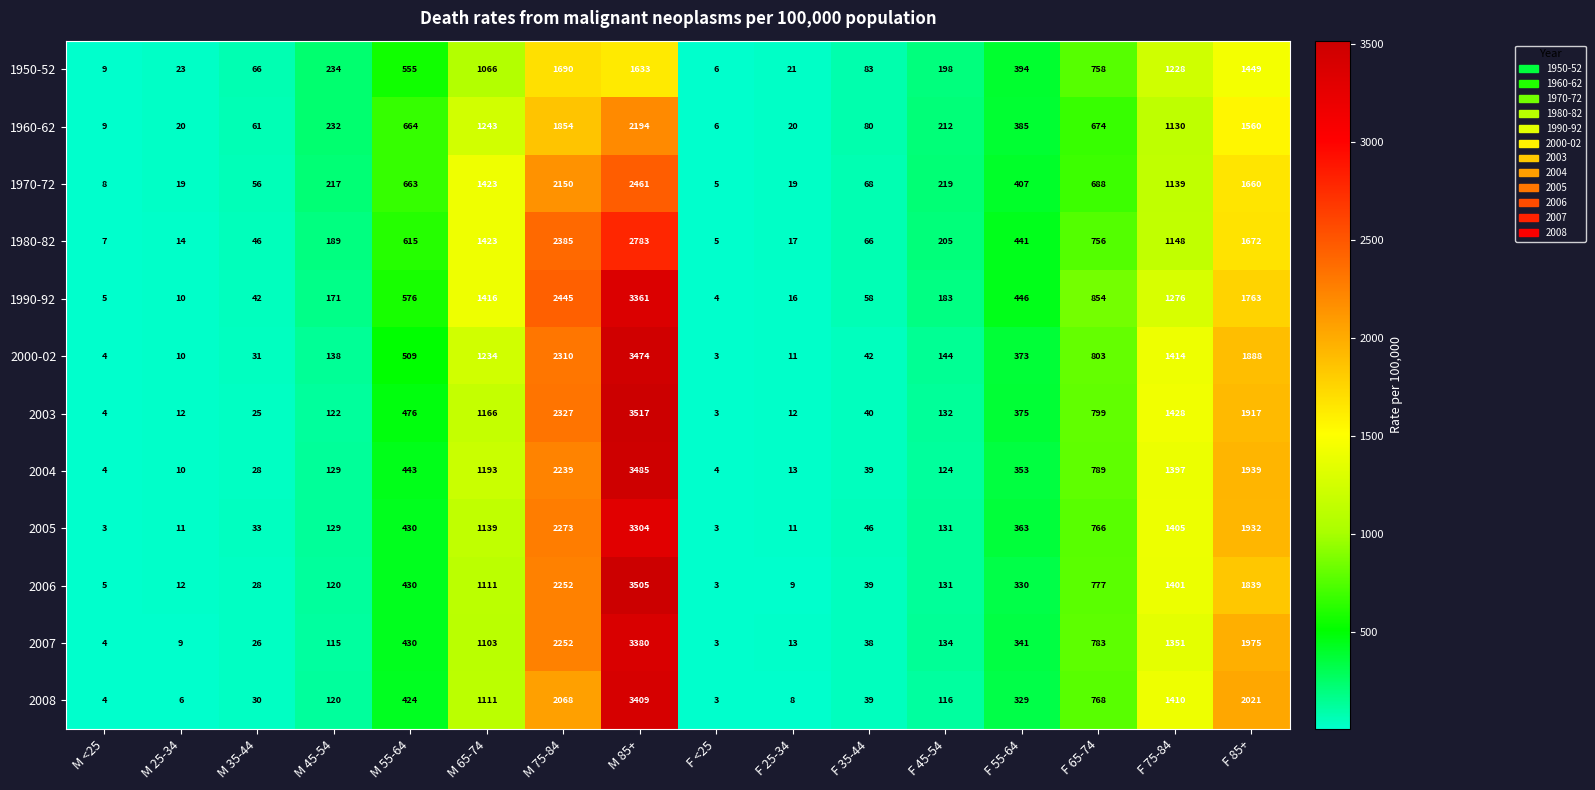

True or false: 1980-82 has a value of 2385 at M 75-84.

True